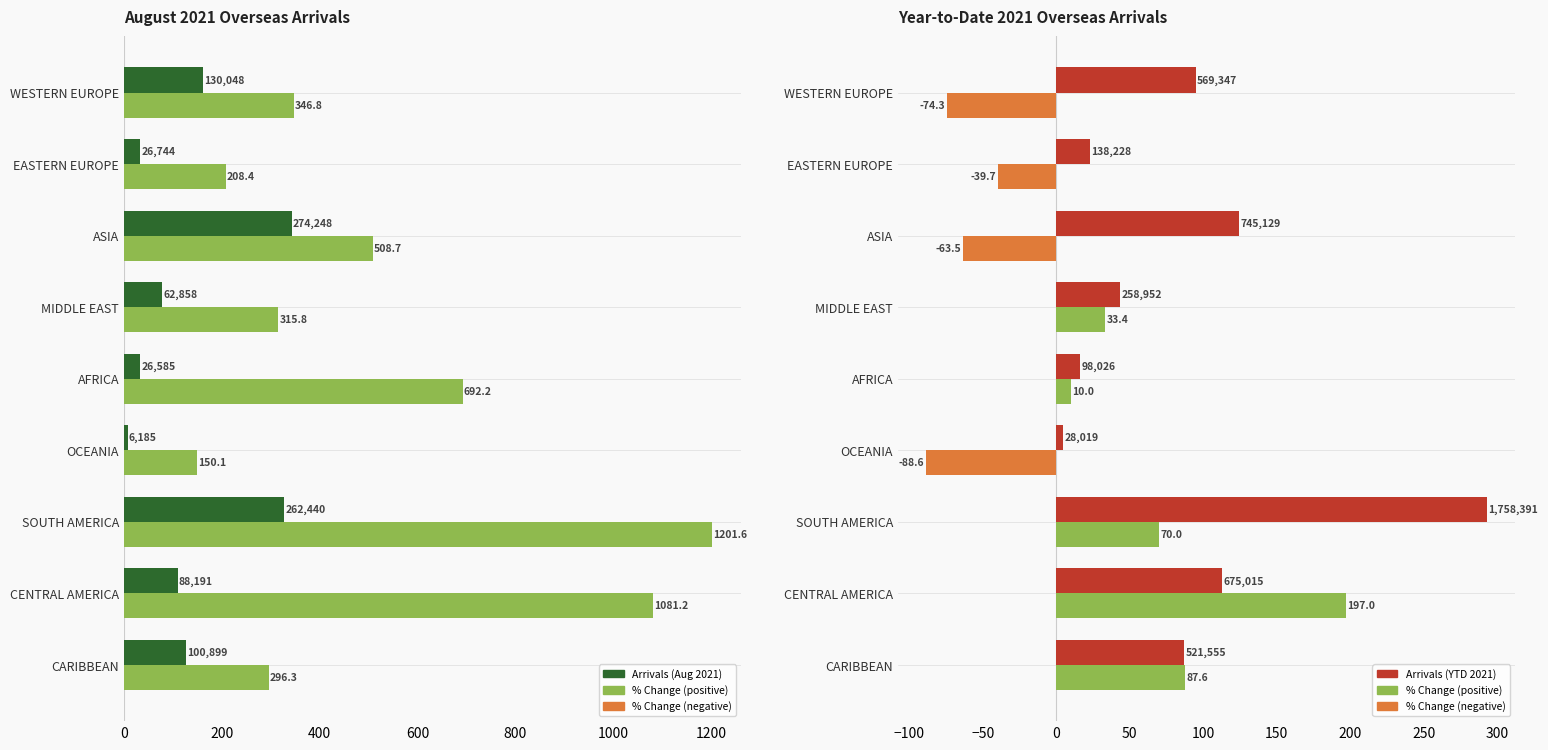

How many groups of bars are there?

9